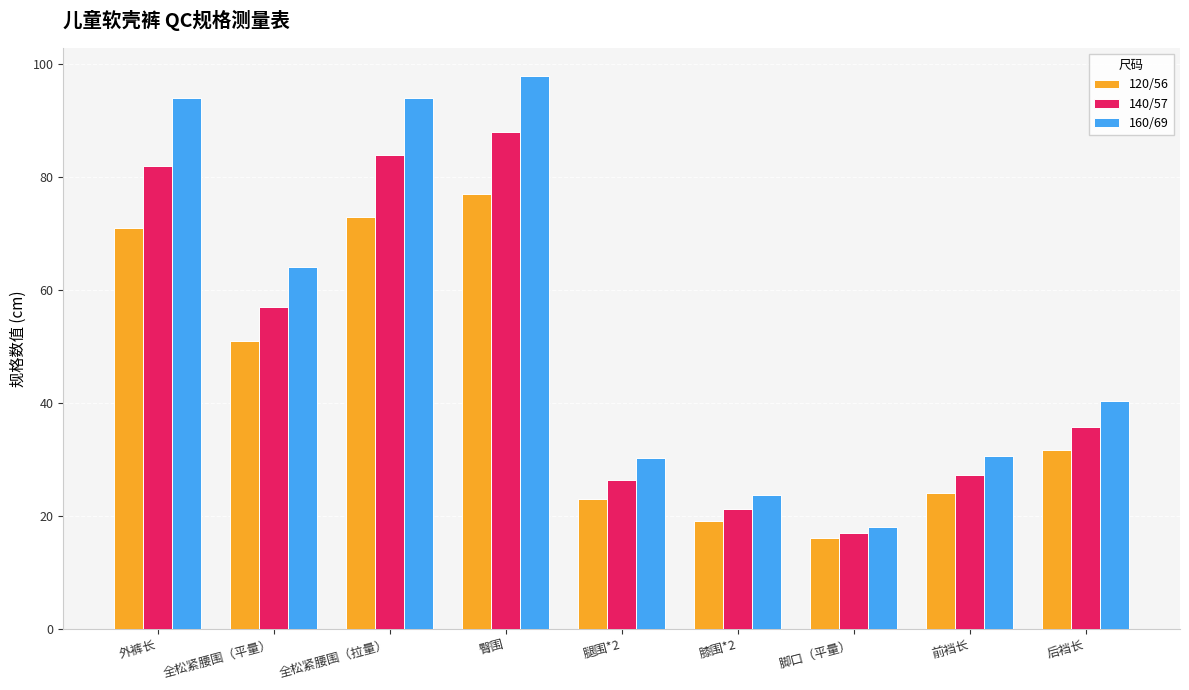

Rank the series by their maximum value, from lowest to highest.

120/56, 140/57, 160/69